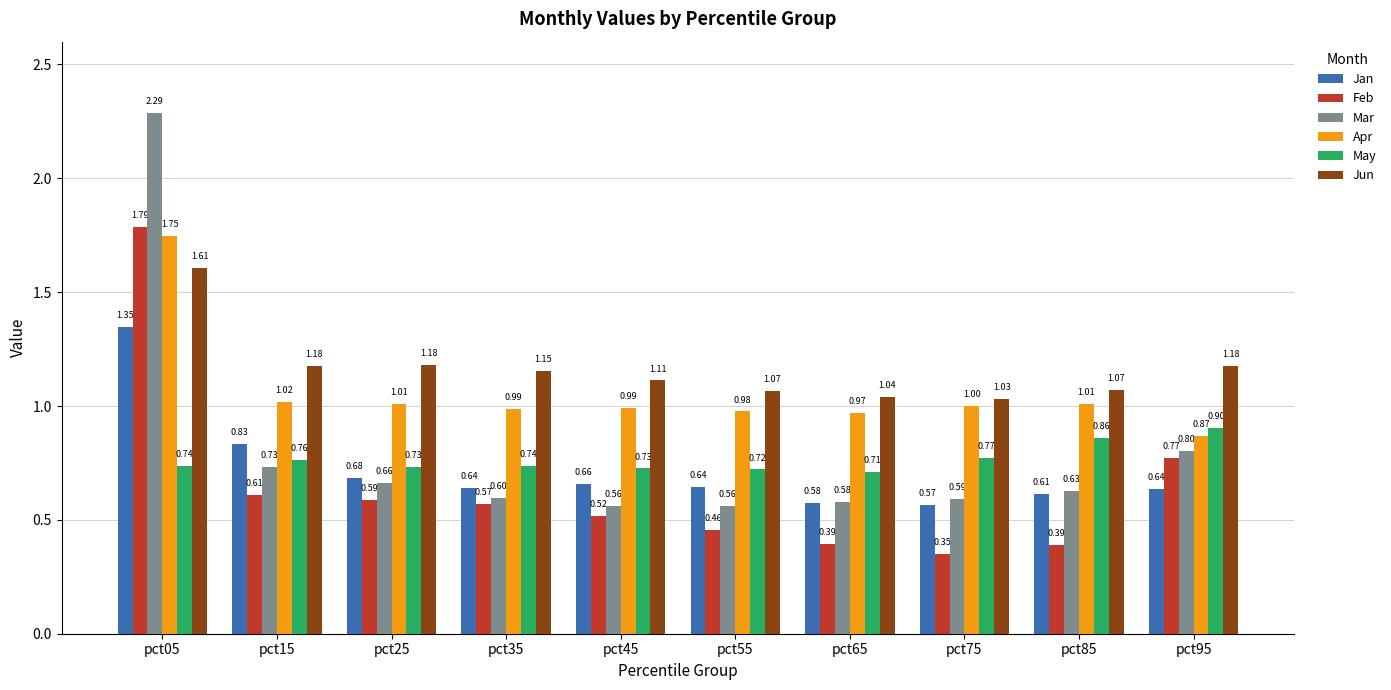

Rank the series at pct15 from lowest to highest value.

Feb, Mar, May, Jan, Apr, Jun